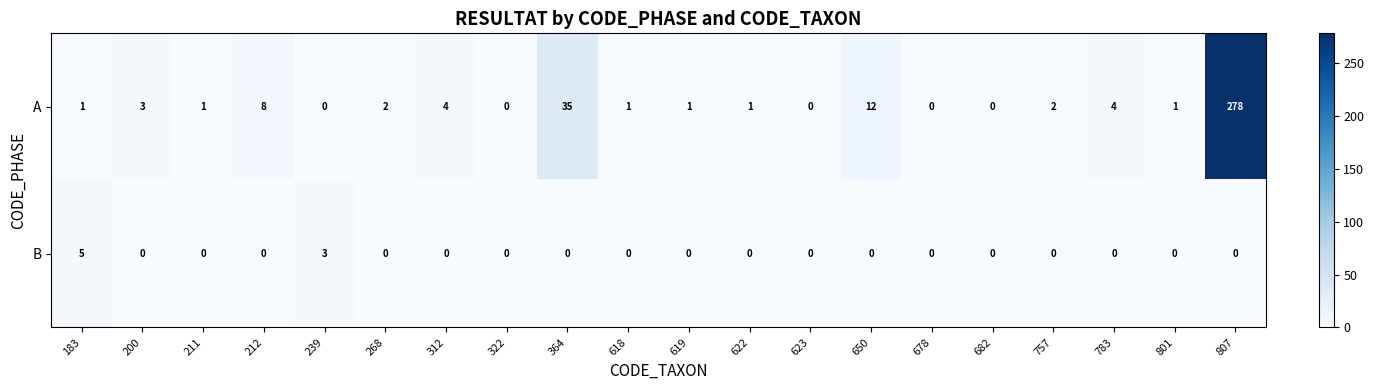

At which category does the chart reach its peak across all series?

807